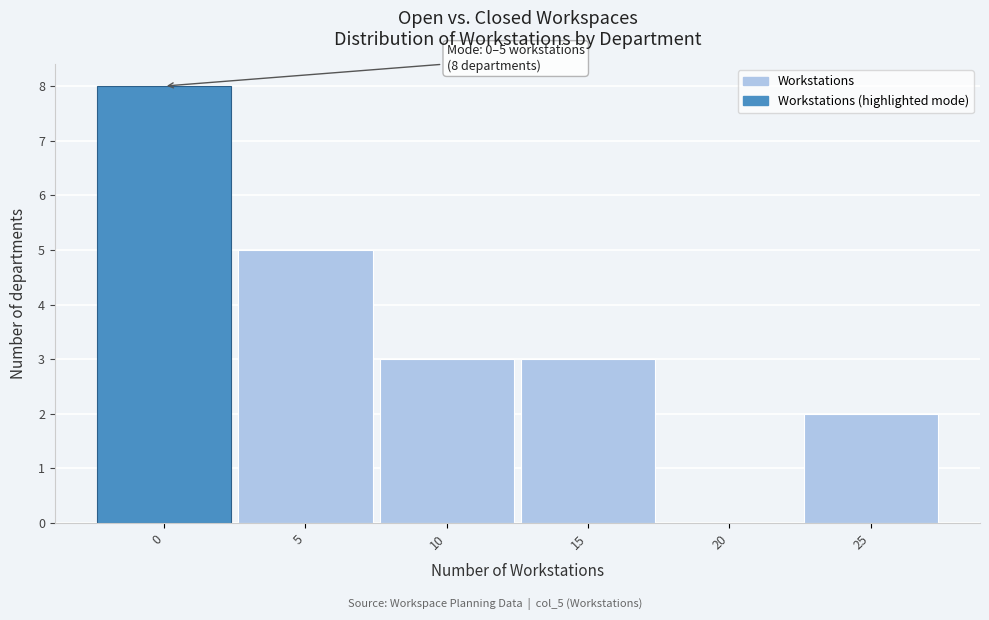

Reading right to left, extract all data points from this chart.

25=2	20=0	15=3	10=3	5=5	0=8